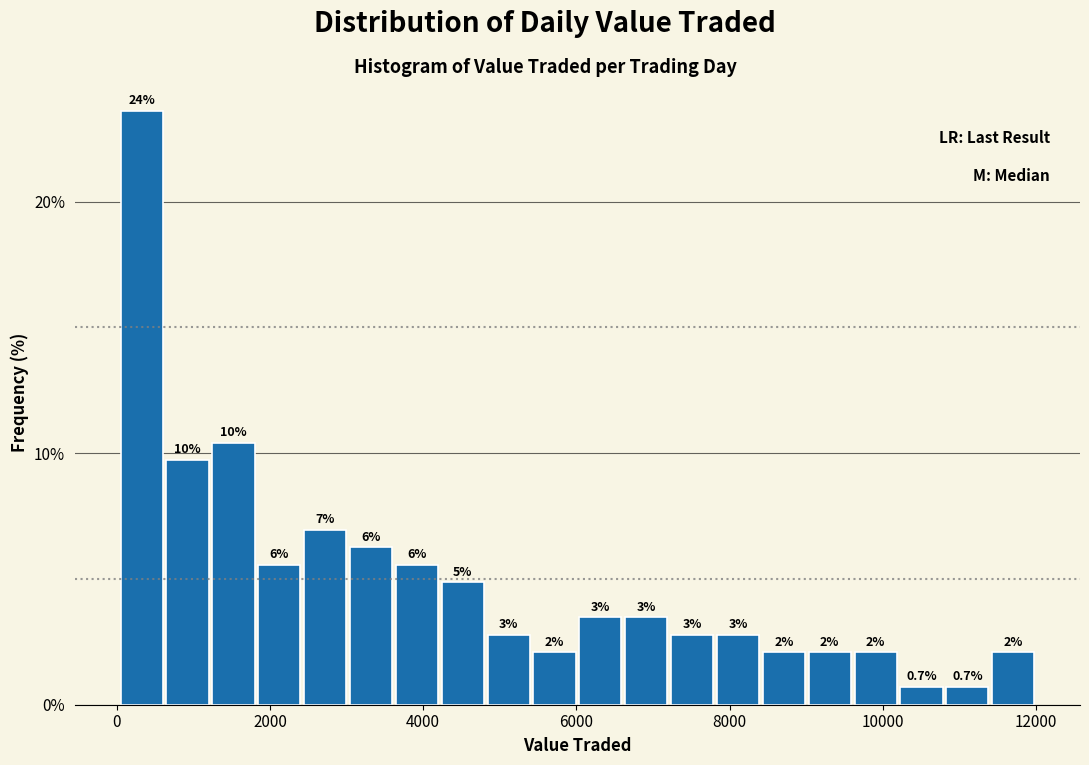

Read against the x-axis, roughly where is the centre of the tallest bar?

400